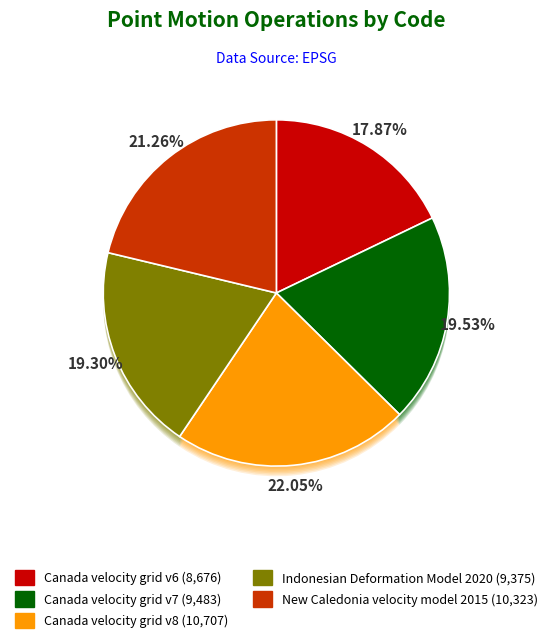

Rank the categories by value from lowest to highest.

Canada velocity grid v6, Indonesian Deformation Model 2020, Canada velocity grid v7, New Caledonia velocity model 2015, Canada velocity grid v8